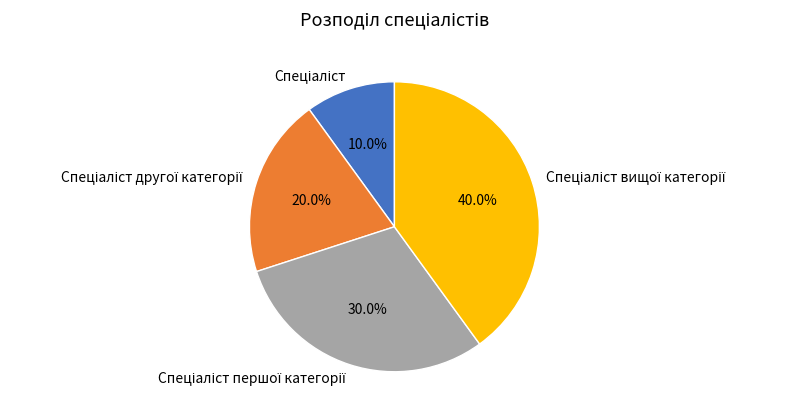

Does any single category account for the majority?

No